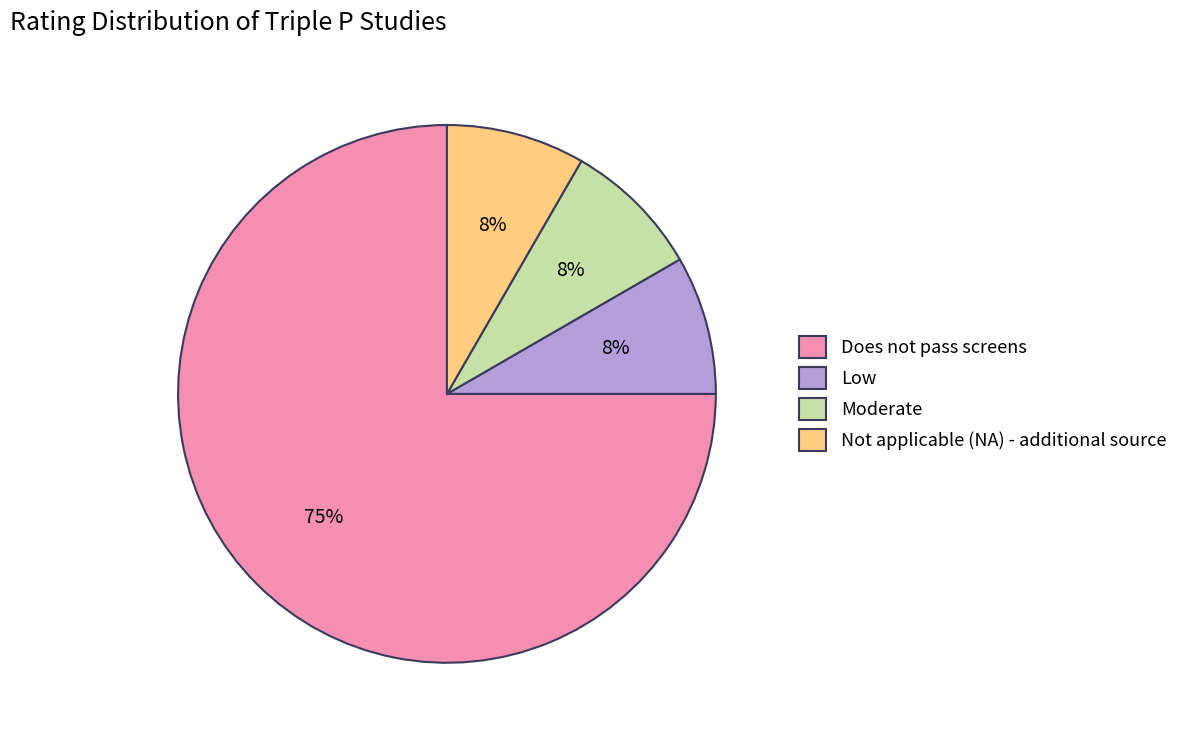

Do Not applicable (NA) - additional source and Does not pass screens together represent more than half of the pie?

Yes